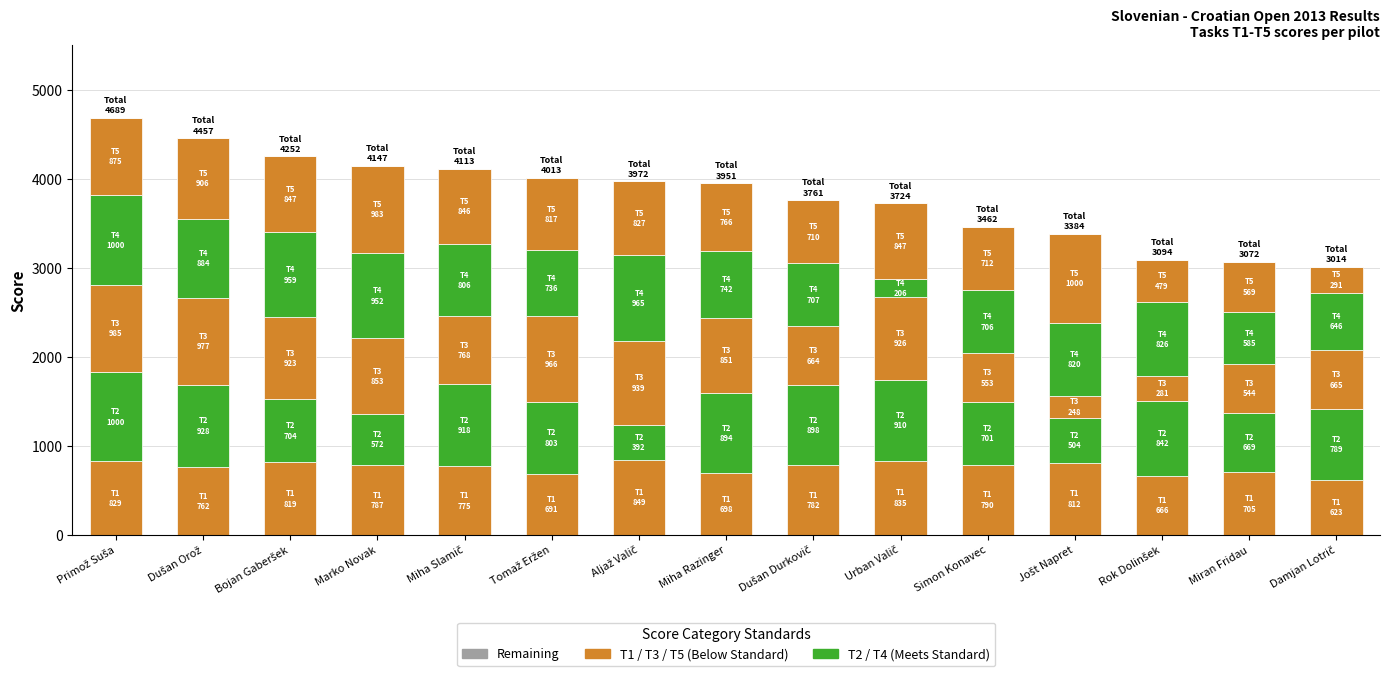

Does the chart contain any negative values?

No